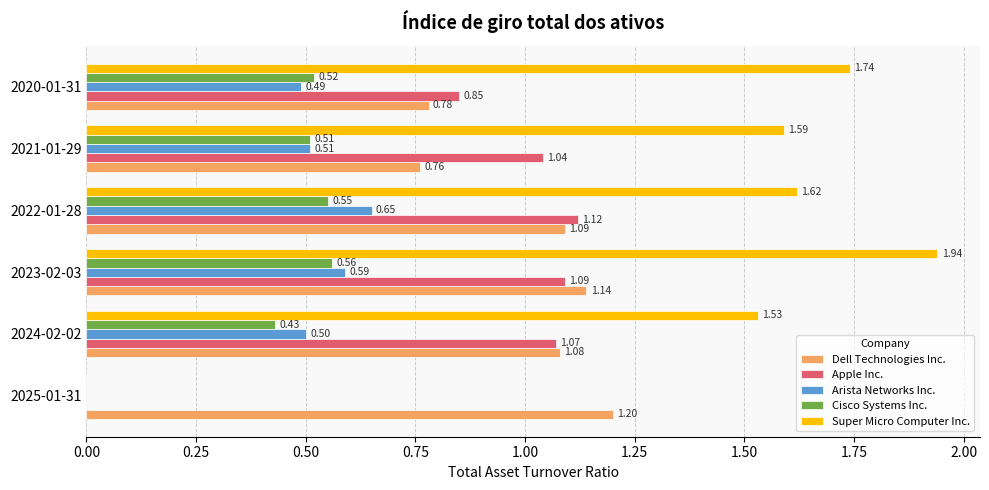

At which category is the sum across all series the highest?

2023-02-03